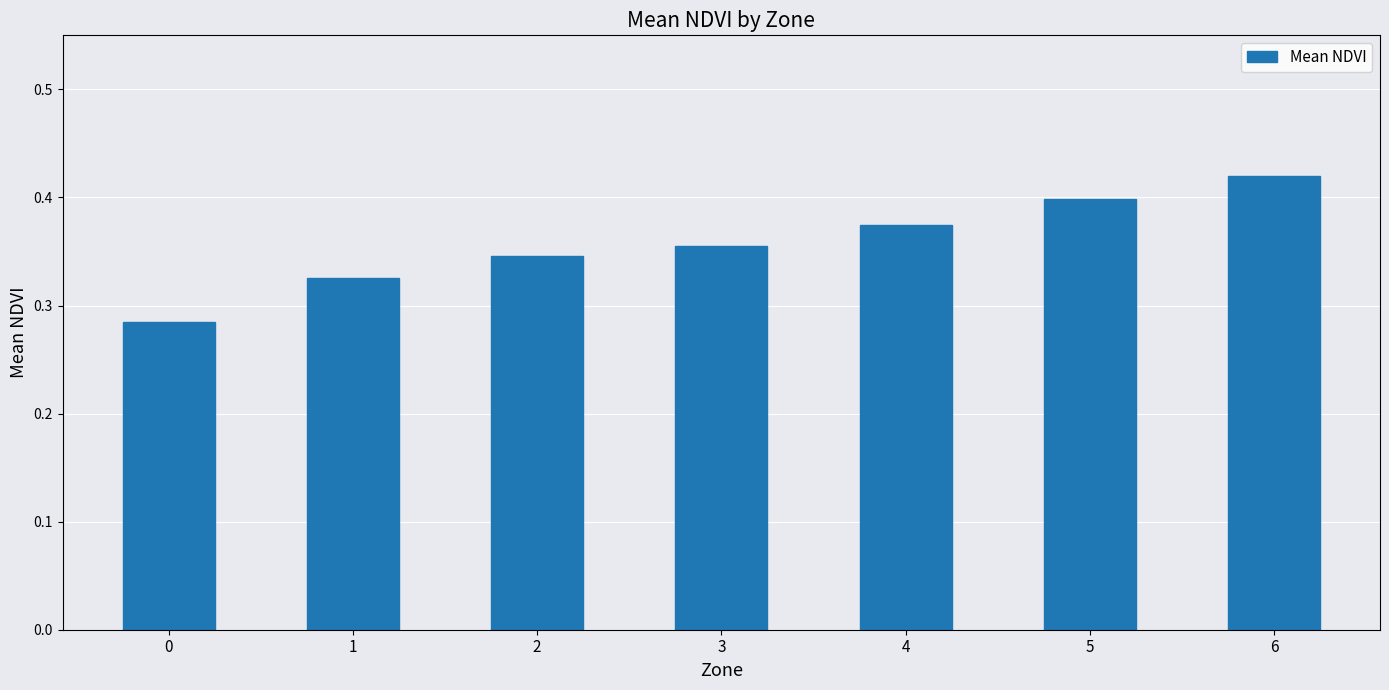

What is the sum of all values?

2.5